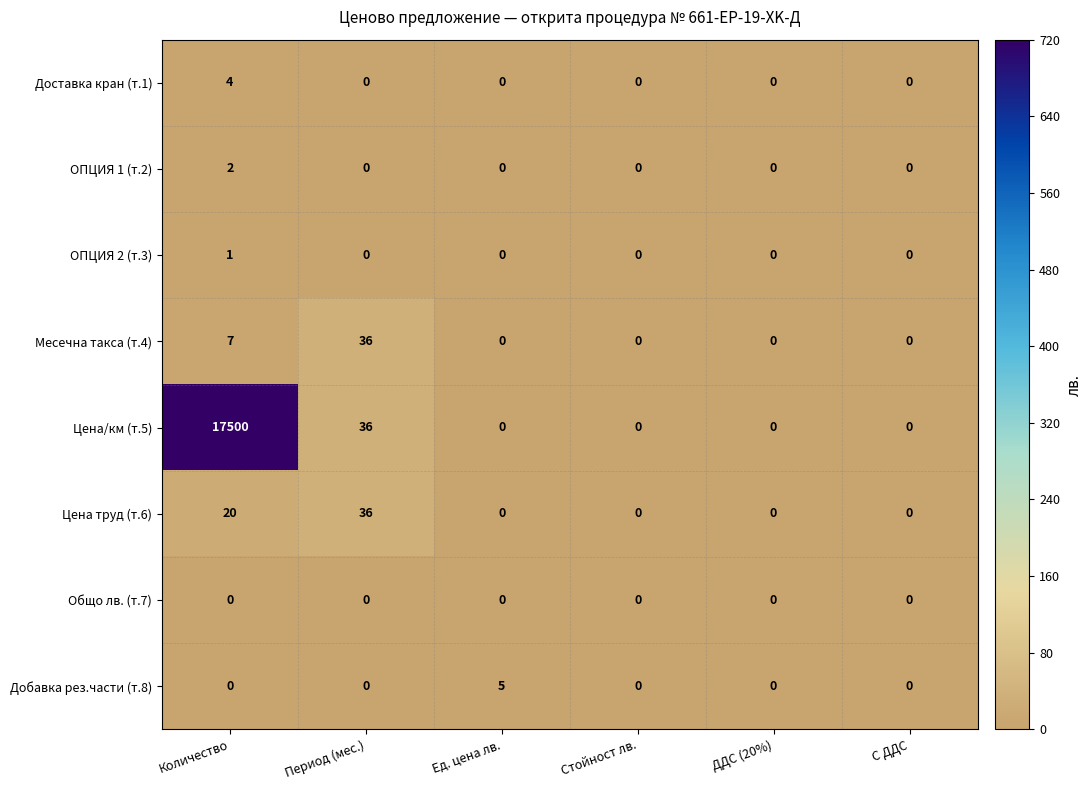

At how many categories does at least one series exceed 6034?

1